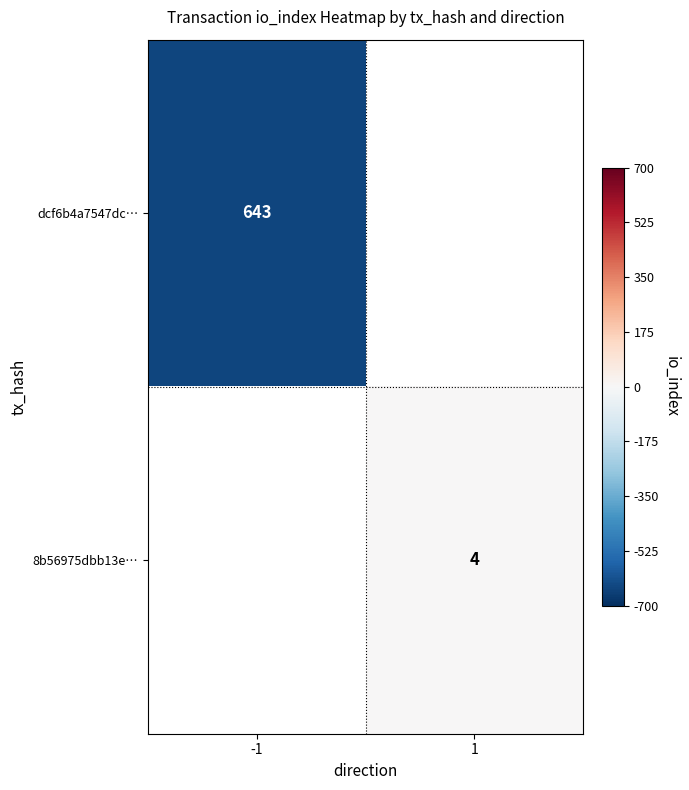

Is it true that 8b56975dbb13e… equals 1.1 at 1?

False